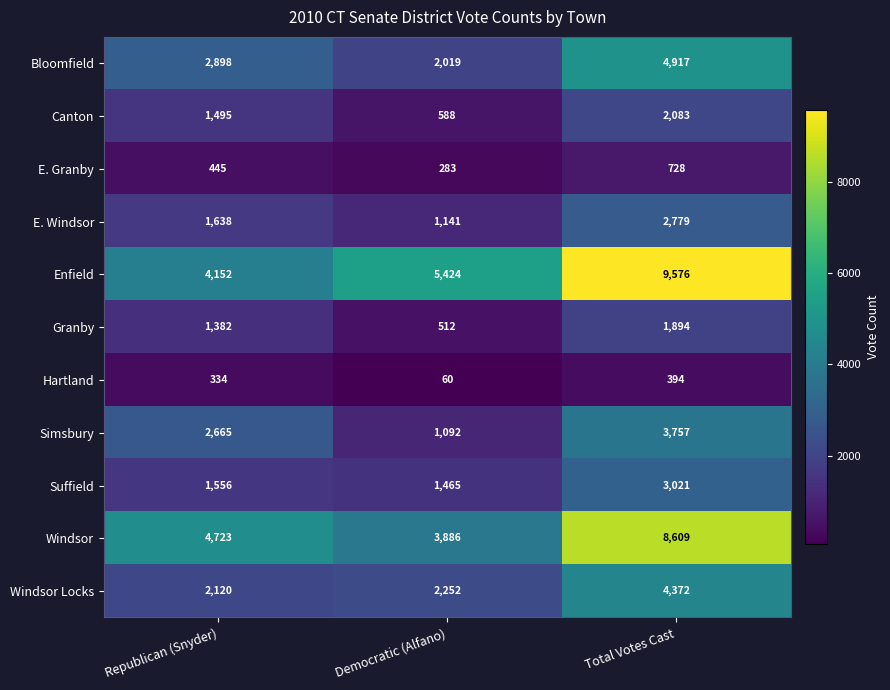

Rank the categories by Hartland value from lowest to highest.

Democratic (Alfano), Republican (Snyder), Total Votes Cast